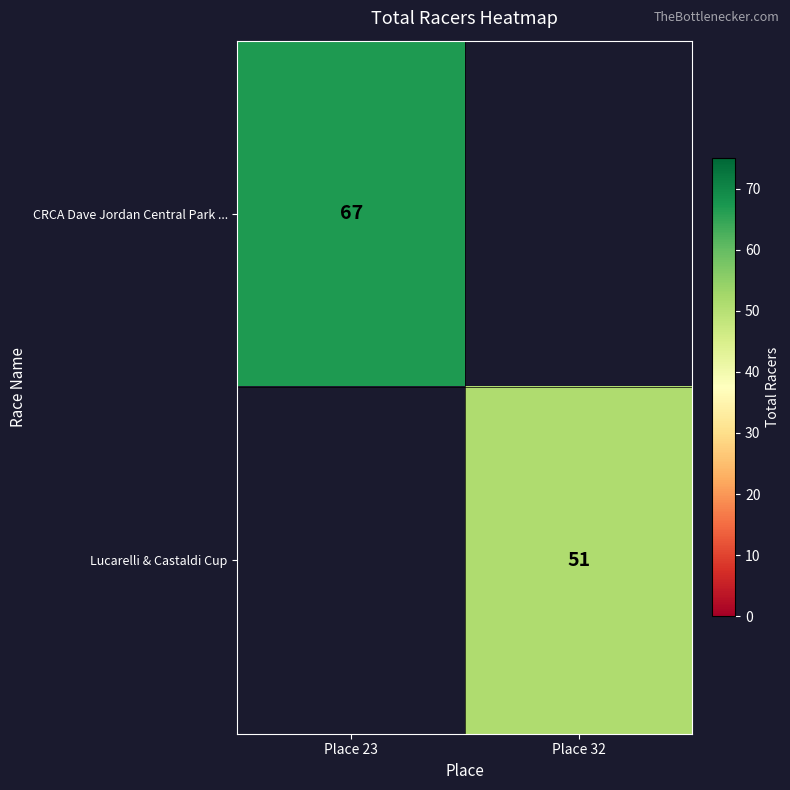

Is it true that CRCA Dave Jordan Central Park ... equals 94 at Place 23?

False